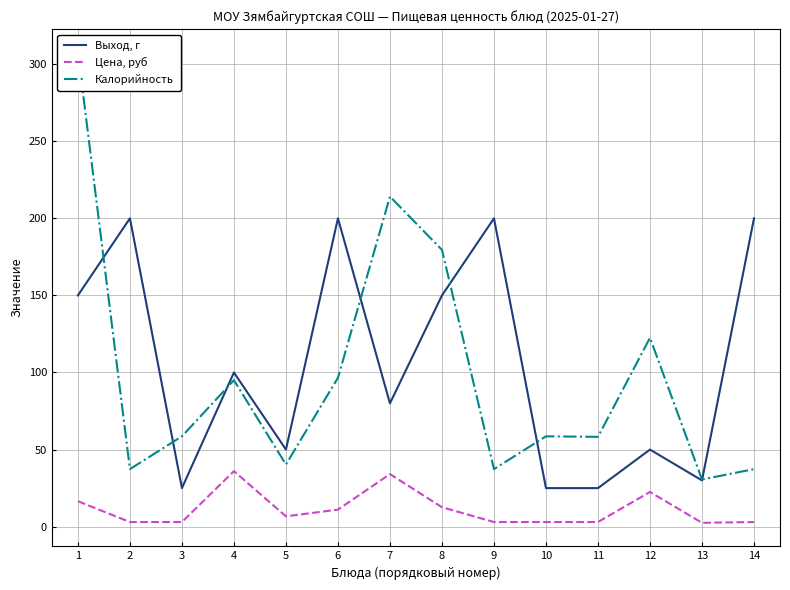

Between 10 and 7, which is larger?

7